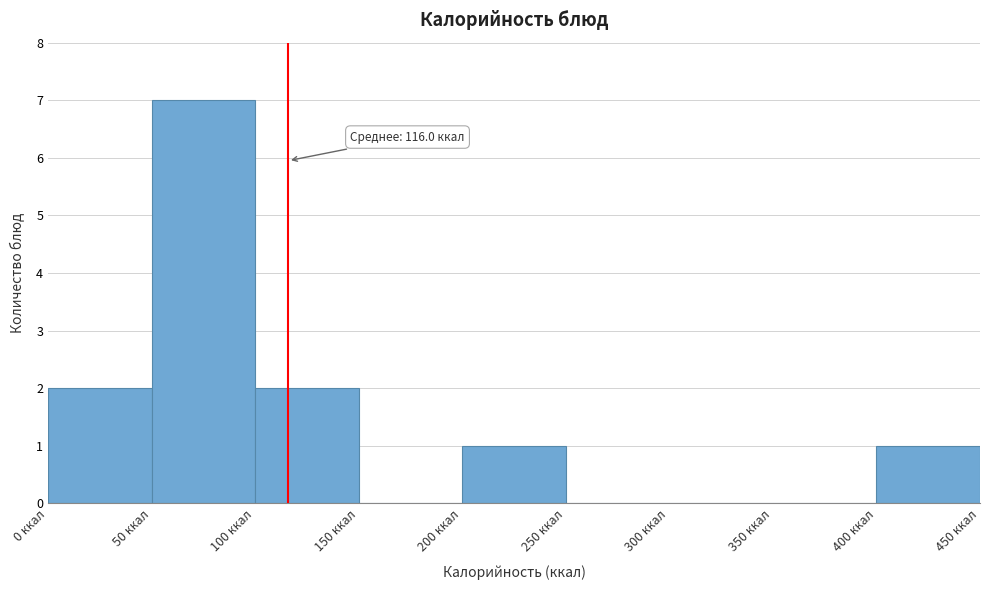

Over which range of the x-axis is the bar tallest?

50 to 100